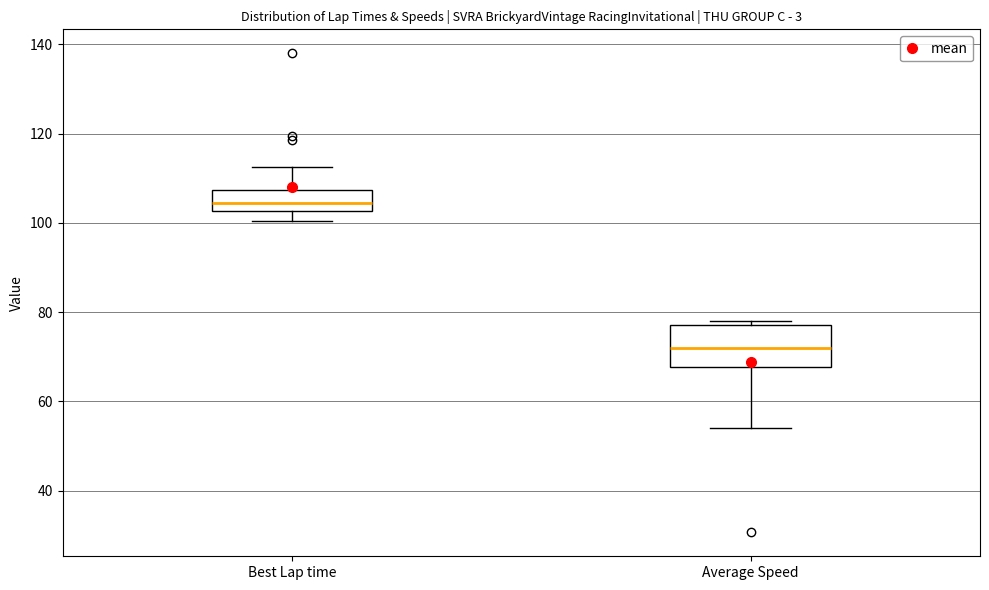

Reading left to right, transcribe this box plot: for each box, give where its median line is, the range the box spans, and where its two whiskers end, as read against the y-axis. The values are not printed on the chart, so give them approximately, as read against the axis.

Best Lap time: median 104, box 102 to 108, whiskers 100 to 112
Average Speed: median 72, box 68 to 78, whiskers 54 to 78 (just above the box's upper edge)